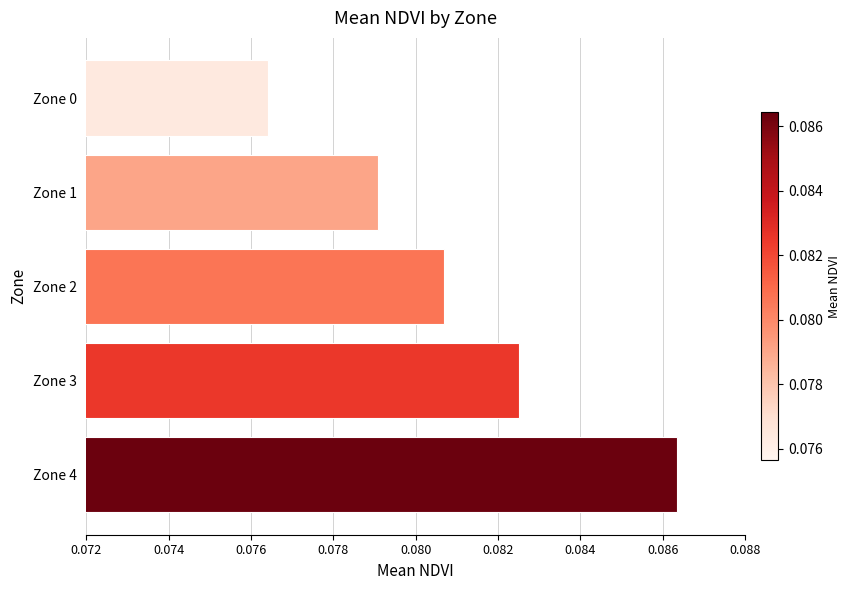

At which label is the value closest to 0?

Zone 0